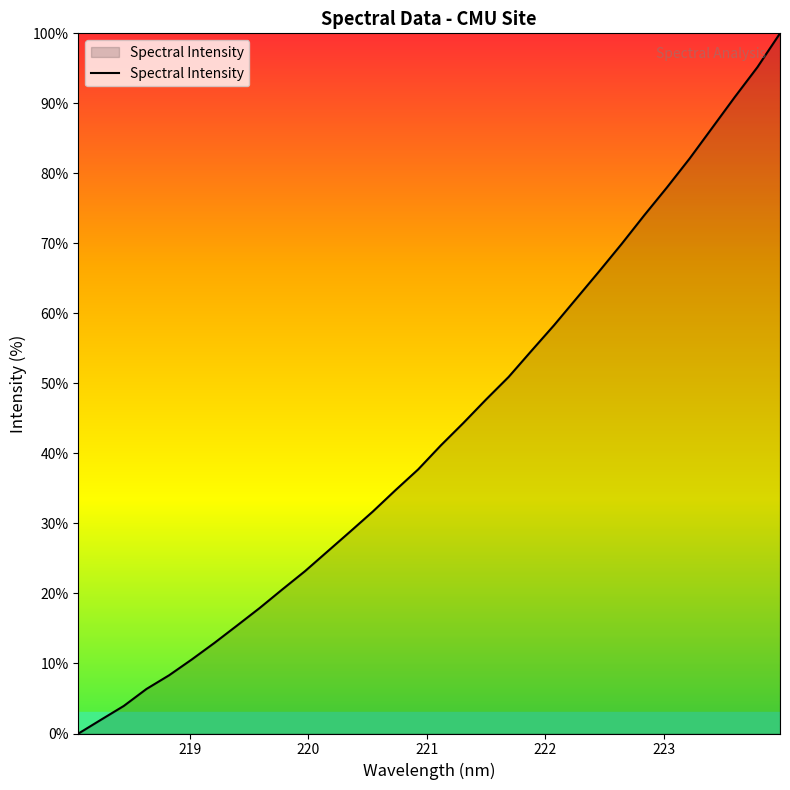

What is the maximum value shown in the chart?

100.0